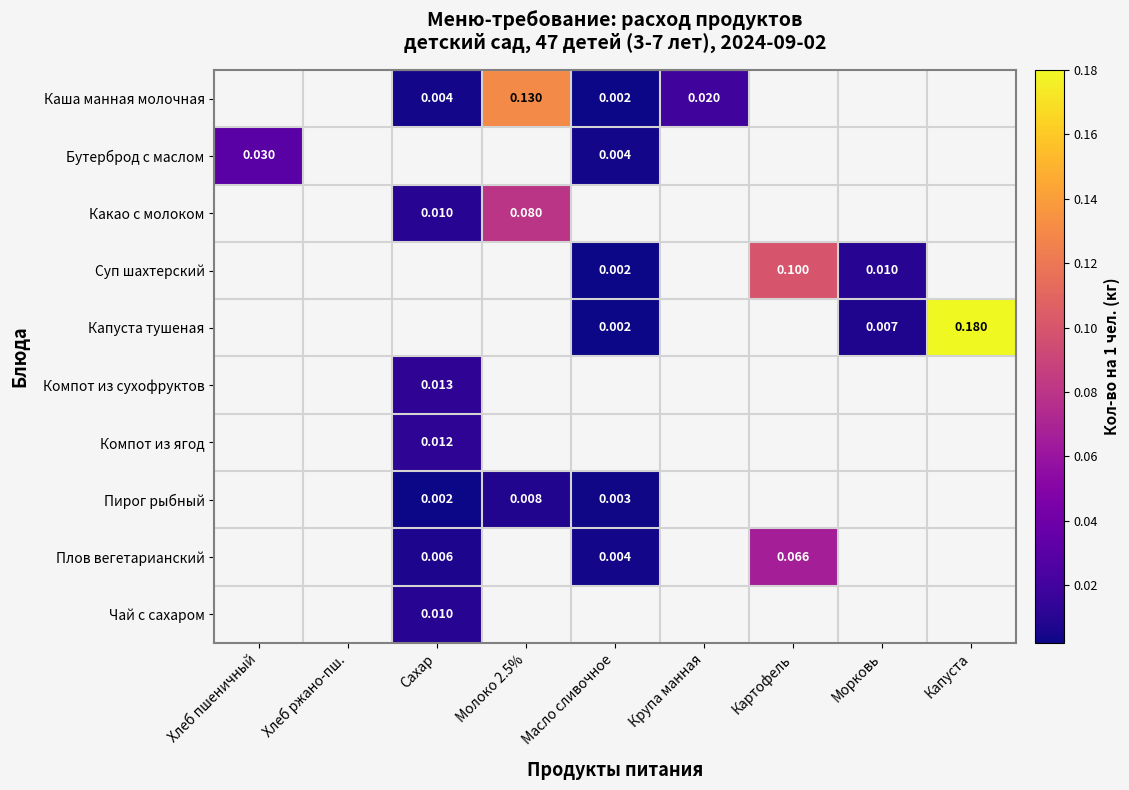

At which category does the chart reach its peak across all series?

Капуста